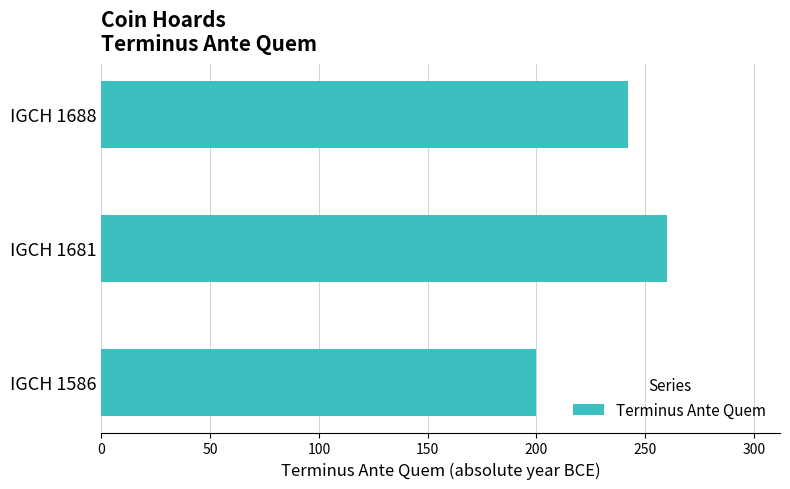

What is the change in value from IGCH 1586 to IGCH 1681?

+60